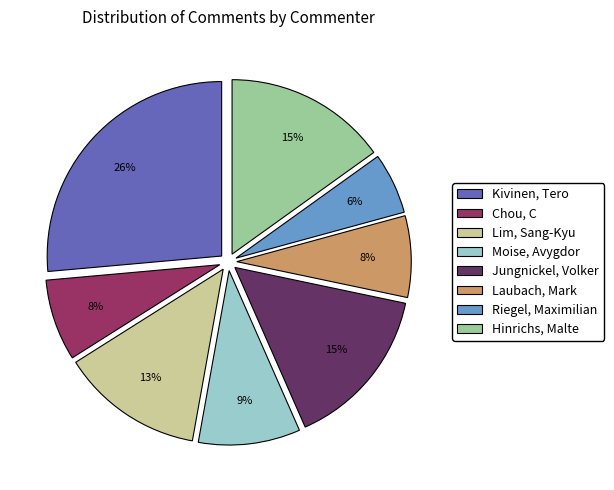

Which slice is the largest?

Kivinen, Tero